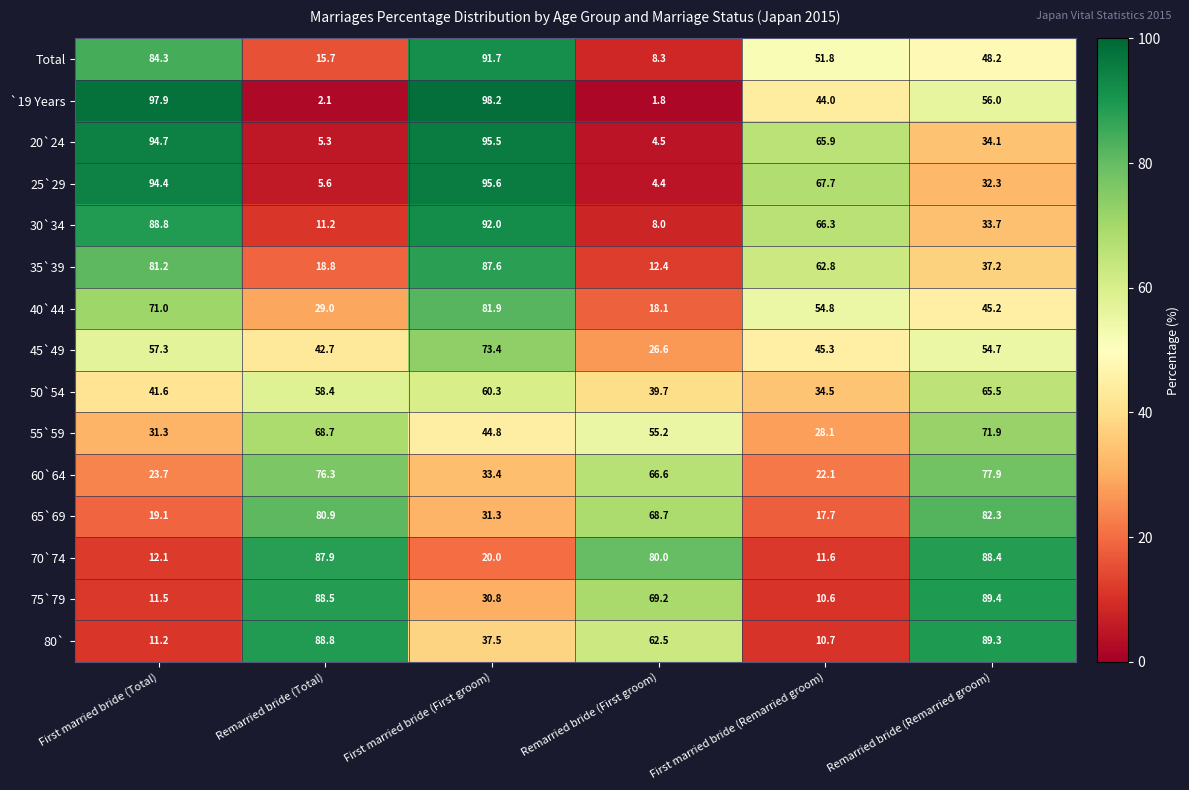

List the series in order of their peak value, lowest first.

50`54, 55`59, 45`49, 60`64, 40`44, 65`69, 35`39, 70`74, 80`, 75`79, Total, 30`34, 20`24, 25`29, `19 Years